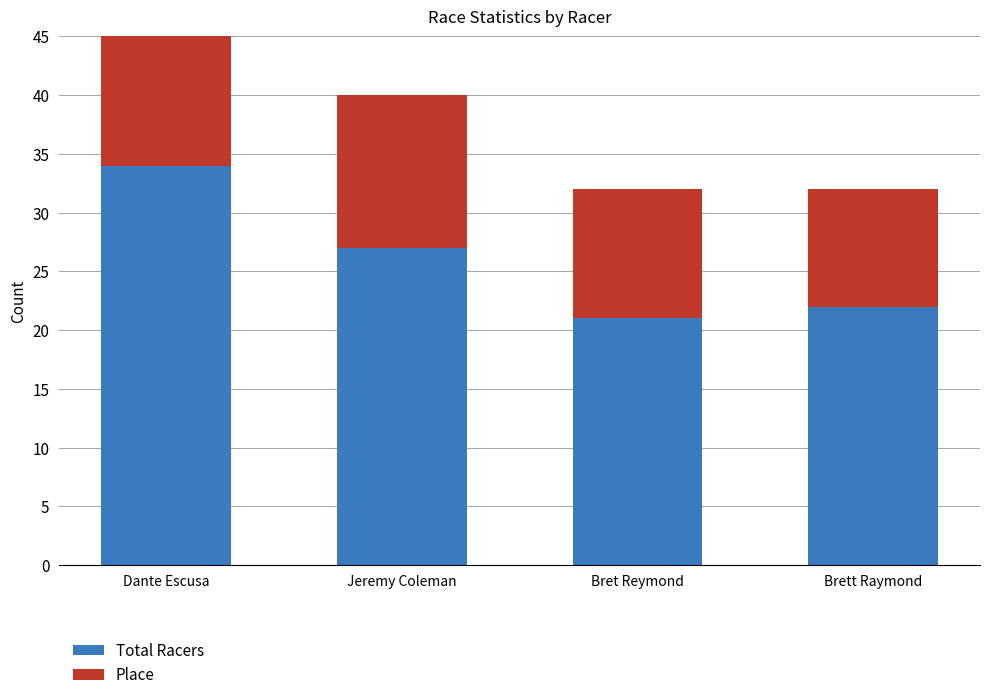

What is the label of the 1st bar from the right?

Brett Raymond